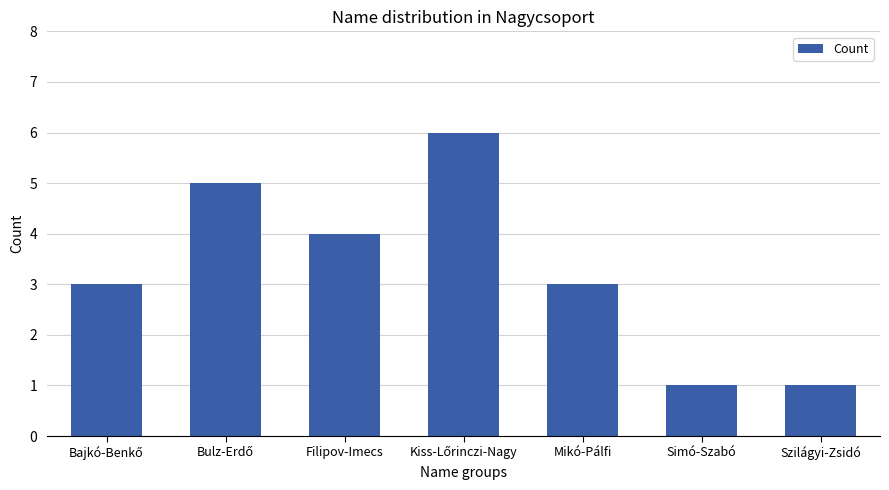

What is the difference between the values at Mikó-Pálfi and Filipov-Imecs?

1